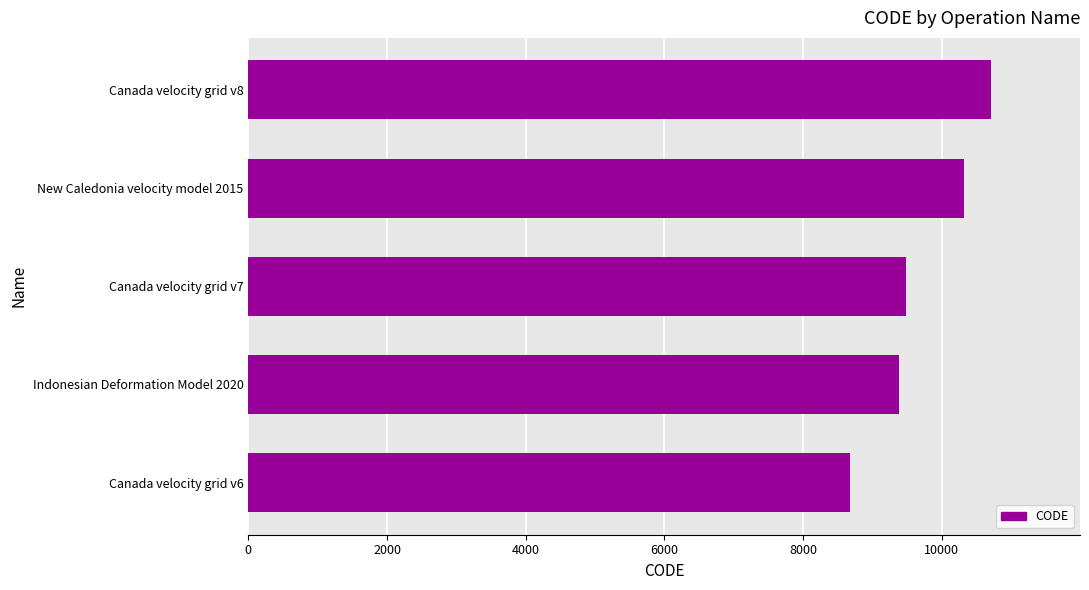

Which has a higher value, Canada velocity grid v6 or New Caledonia velocity model 2015?

New Caledonia velocity model 2015